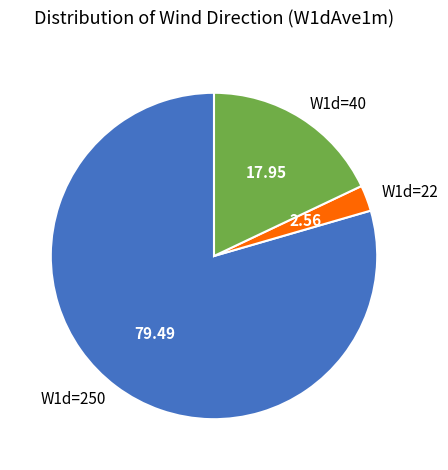

Does W1d=250 account for over 50% of the chart?

Yes